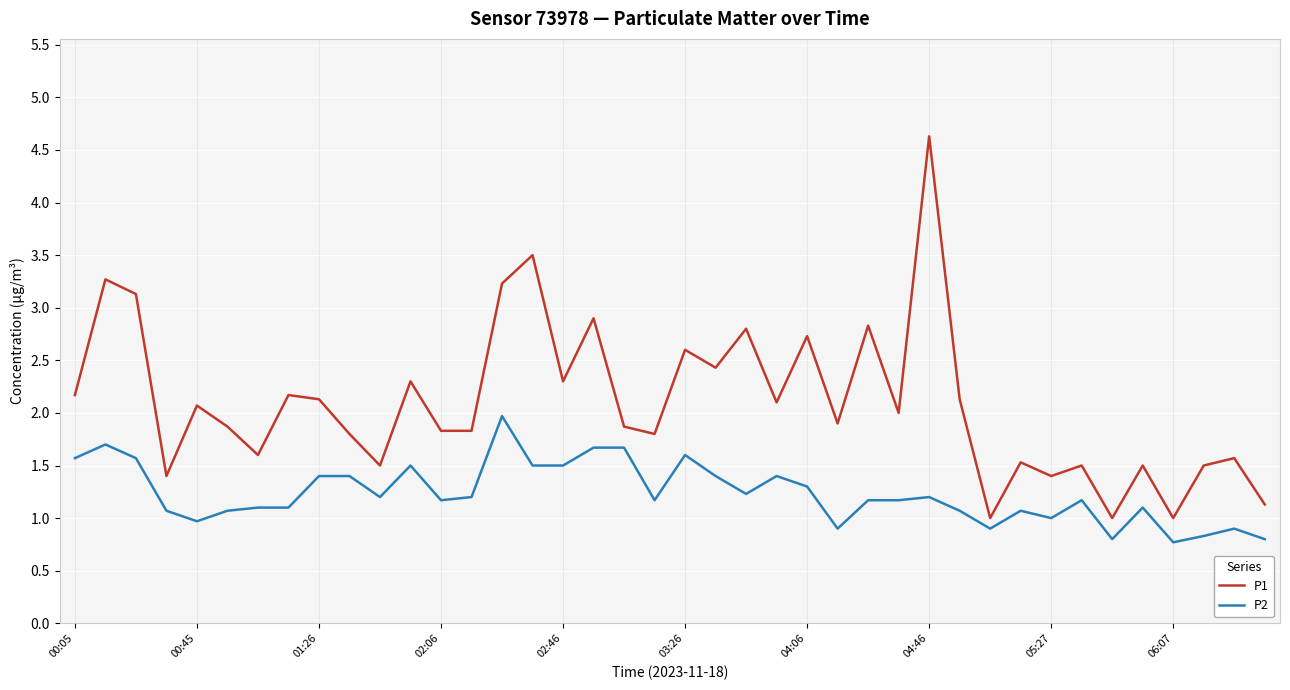

What is the maximum value shown in the chart?

4.6